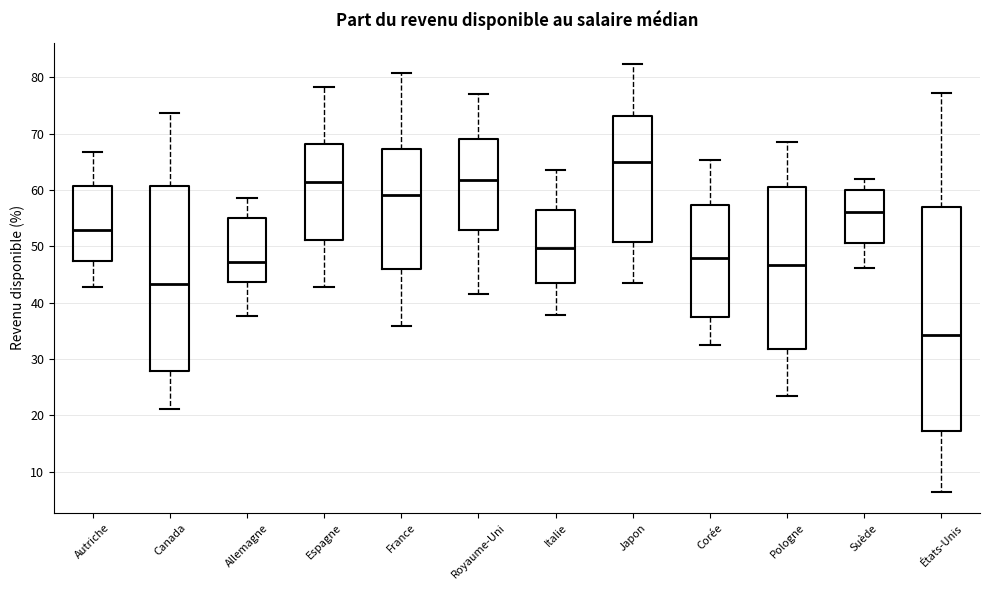

Which box is the tallest, from its lower edge to its upper edge?

États-Unis